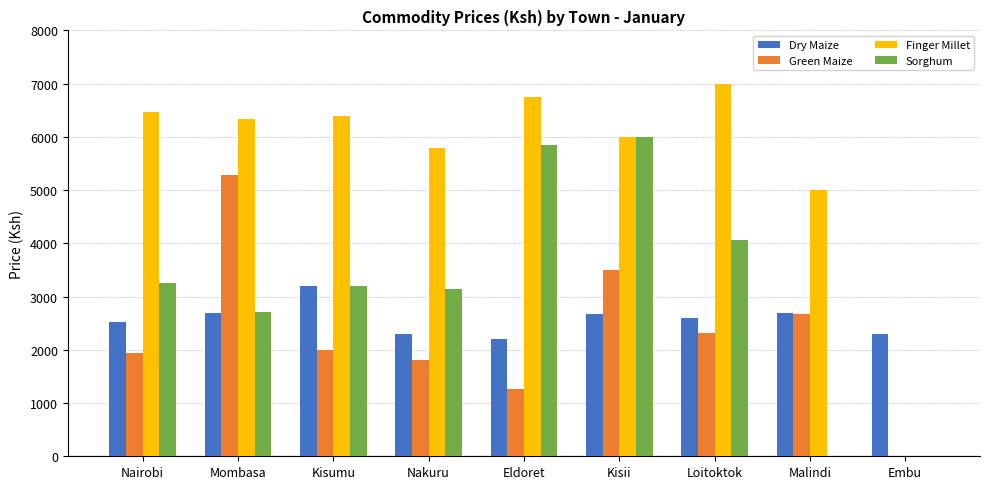

At which category does the chart reach its peak across all series?

Loitoktok